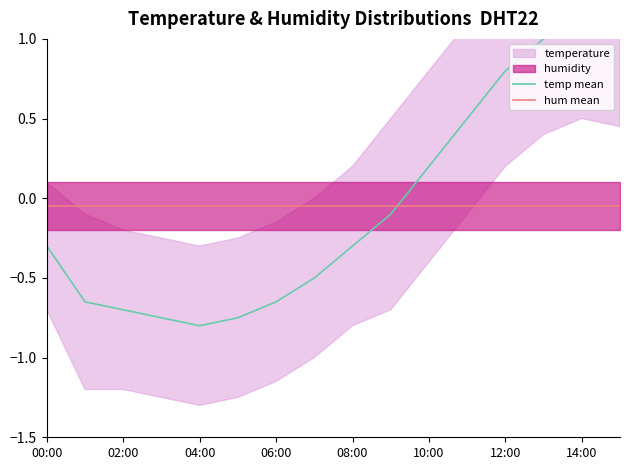

True or false: temp mean has more than 0 interior local peaks.

True